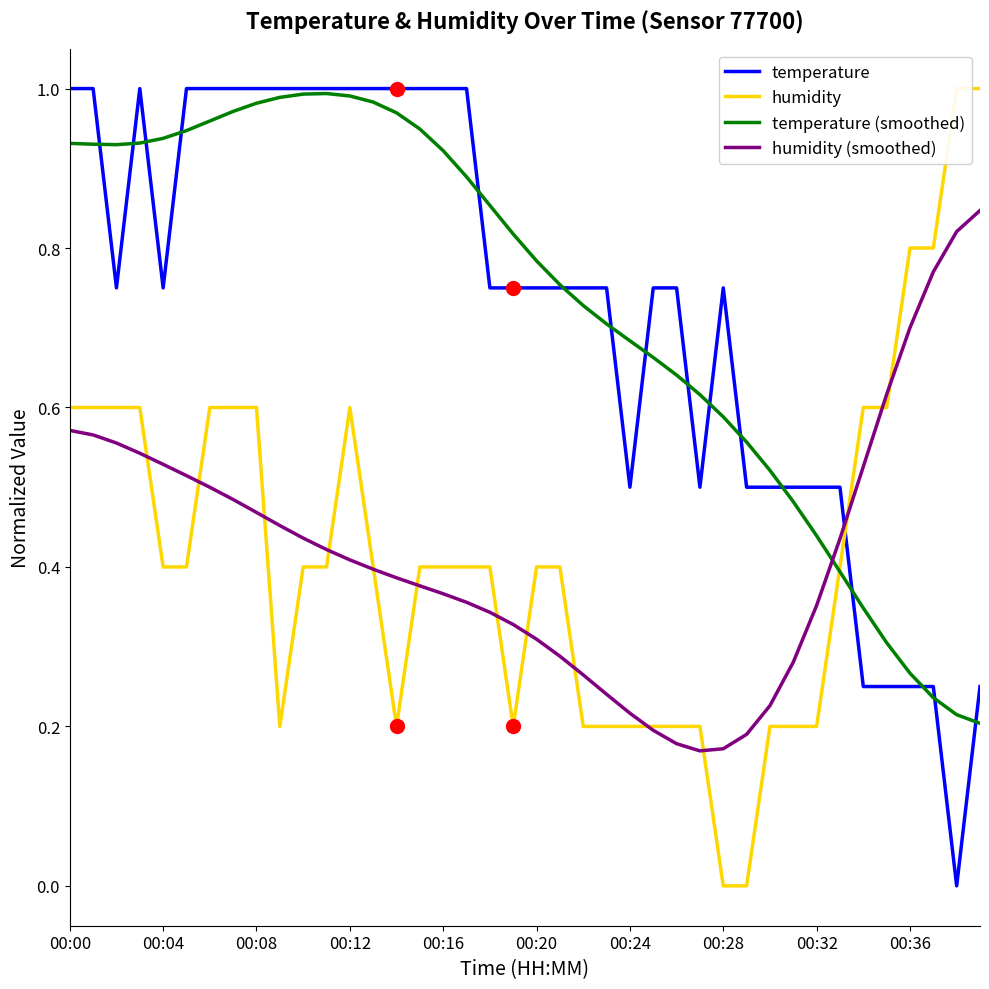

At which category is the sum across all series the highest?

00:00